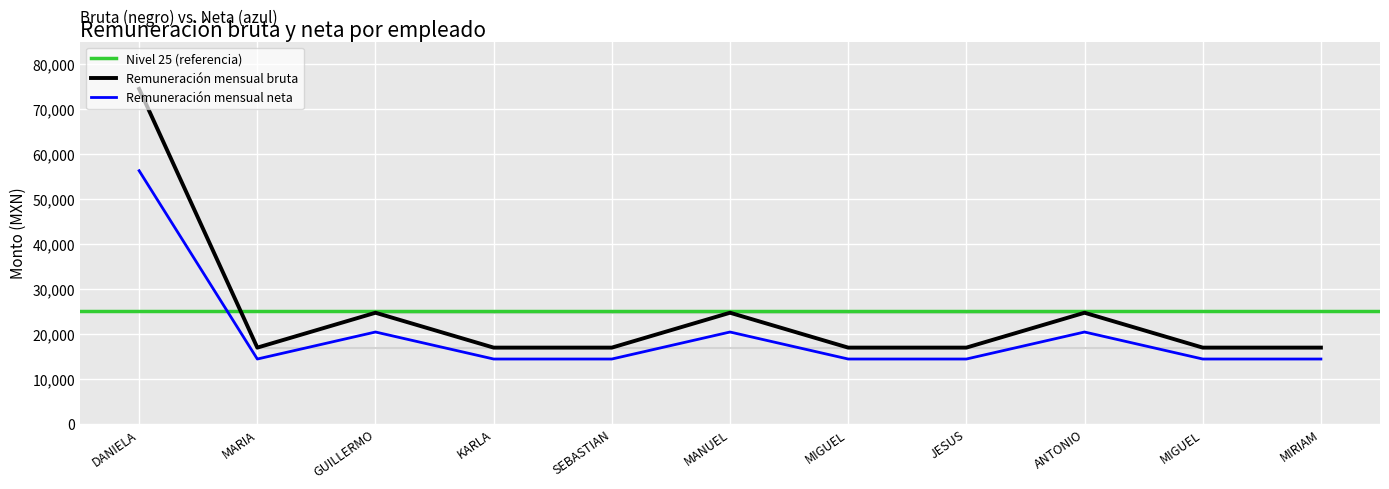

Between KARLA and MIGUEL, which series saw the biggest shift?

Remuneración mensual bruta